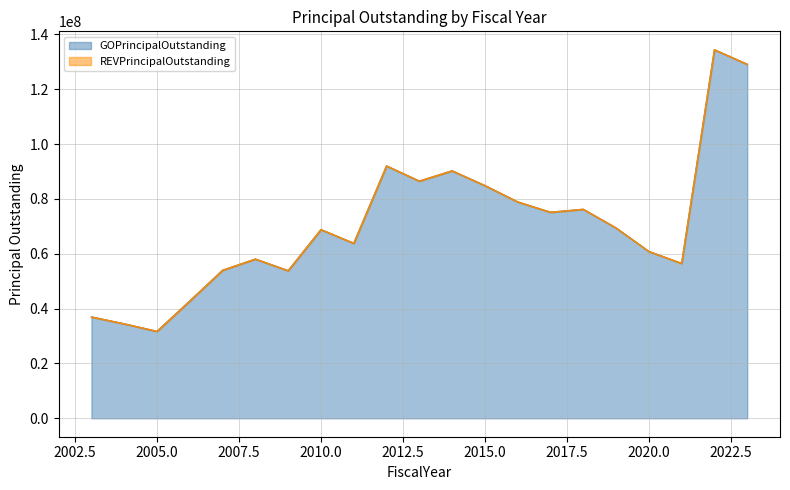

True or false: there are more than 2 points higher than both neighbors.

True